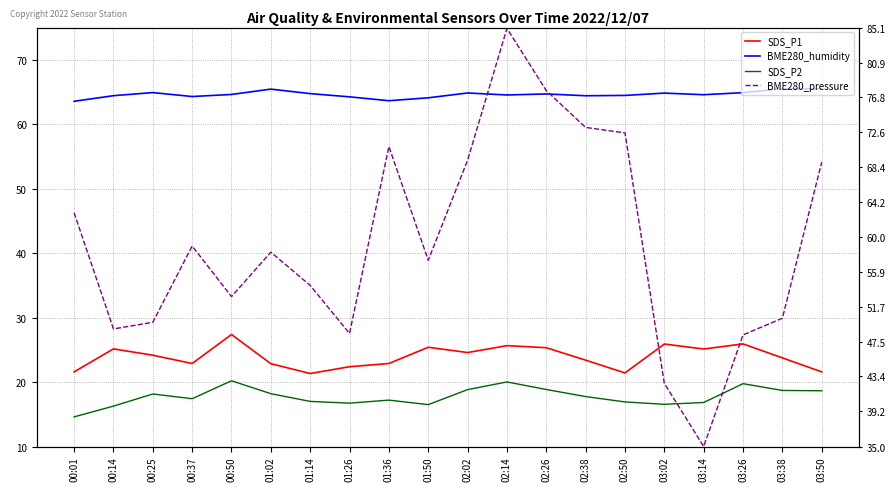

Reading left to right, transcribe all the data shown in this chart.

SDS_P1: 00:01=21.6	00:14=25.1	00:25=24.2	00:37=22.9	00:50=27.4	01:02=22.9	01:14=21.3	01:26=22.4	01:36=22.9	01:50=25.4	02:02=24.6	02:14=25.6	02:26=25.3	02:38=23.4	02:50=21.4	03:02=25.9	03:14=25.1	03:26=25.9	03:38=23.8	03:50=21.6
BME280_humidity: 00:01=63.6	00:14=64.4	00:25=64.9	00:37=64.3	00:50=64.6	01:02=65.5	01:14=64.8	01:26=64.2	01:36=63.6	01:50=64.1	02:02=64.8	02:14=64.5	02:26=64.7	02:38=64.4	02:50=64.5	03:02=64.8	03:14=64.6	03:26=64.9	03:38=65.5	03:50=65.5
SDS_P2: 00:01=14.6	00:14=16.3	00:25=18.1	00:37=17.4	00:50=20.2	01:02=18.2	01:14=17.0	01:26=16.7	01:36=17.2	01:50=16.5	02:02=18.8	02:14=20.0	02:26=18.9	02:38=17.8	02:50=16.9	03:02=16.6	03:14=16.8	03:26=19.8	03:38=18.7	03:50=18.6
BME280_pressure: 00:01=63.0	00:14=49.1	00:25=49.9	00:37=59.0	00:50=52.9	01:02=58.2	01:14=54.3	01:26=48.5	01:36=70.9	01:50=57.3	02:02=69.2	02:14=85.0	02:26=77.6	02:38=73.2	02:50=72.5	03:02=42.6	03:14=35.0	03:26=48.4	03:38=50.3	03:50=69.0